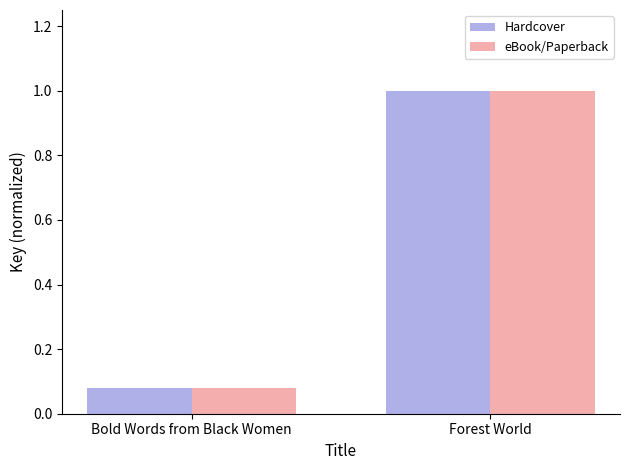

What value does the eBook/Paperback series have at Forest World?

1.0